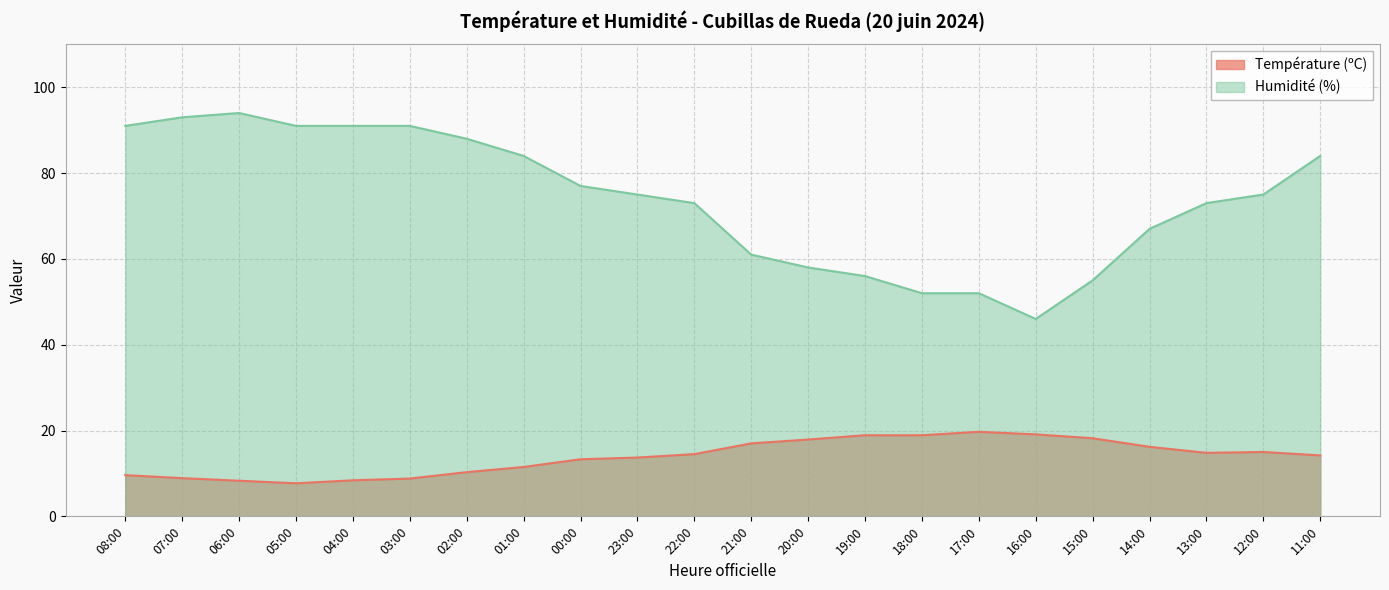

Between 18:00 and 07:00, which is larger?

18:00